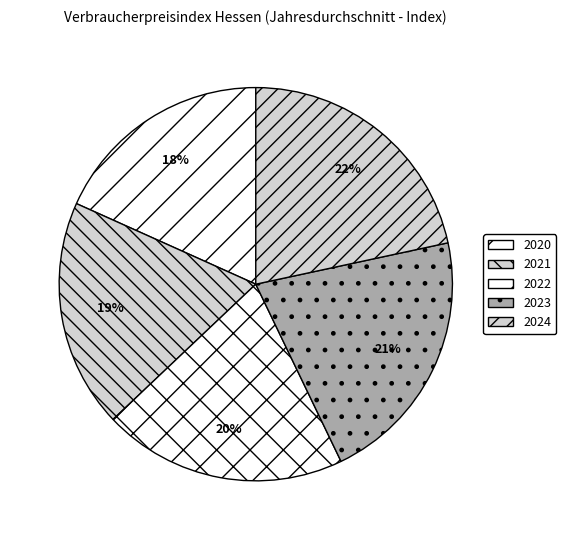

How many slices are in this pie chart?

5